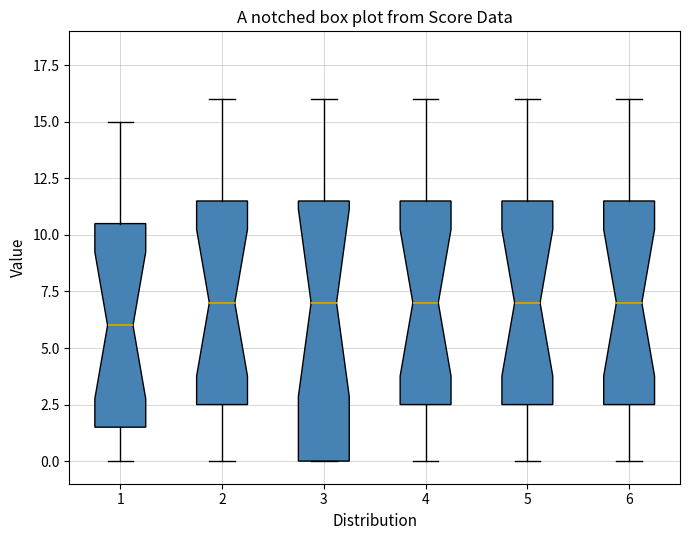

Reading left to right, transcribe this box plot: for each box, give where its median line is, the range the box spans, and where its two whiskers end, as read against the y-axis. The values are not printed on the chart, so give them approximately, as read against the axis.

1: median 6.0, box 1.5 to 10.5, whiskers 0.0 to 15.0
2: median 7.0, box 2.5 to 11.5, whiskers 0.0 to 16.0
3: median 7.0, box 0.0 to 11.5, whiskers 0.0 to 16.0
4: median 7.0, box 2.5 to 11.5, whiskers 0.0 to 16.0
5: median 7.0, box 2.5 to 11.5, whiskers 0.0 to 16.0
6: median 7.0, box 2.5 to 11.5, whiskers 0.0 to 16.0